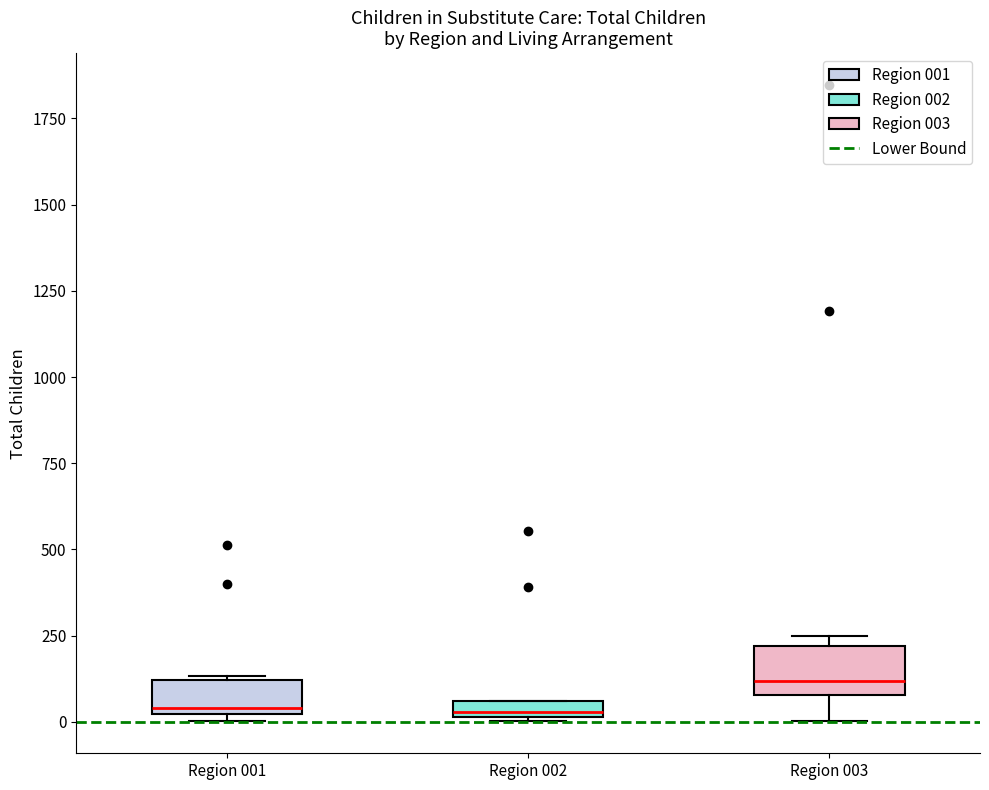

Where does the lower whisker of the box for Region 003 end on the y-axis? The values are not printed on the chart, so give them approximately, as read against the axis.

0